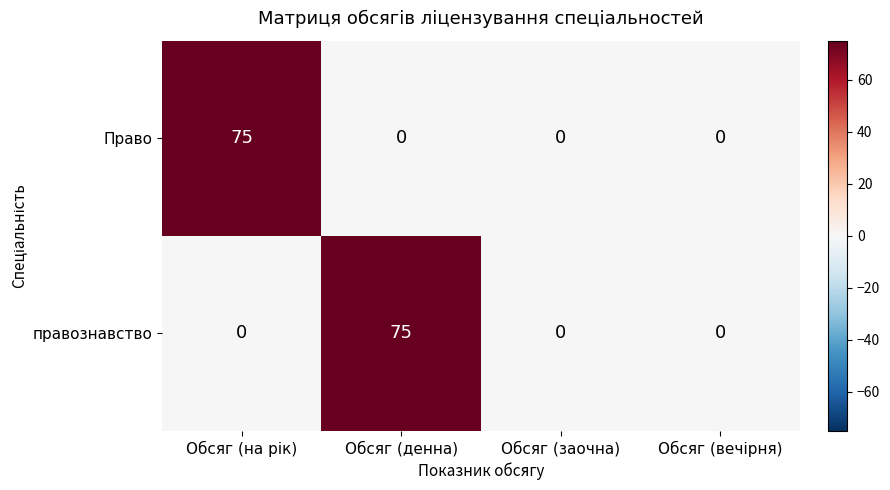

Reading right to left, transcribe all the data shown in this chart.

Право: 0	0	0	75
правознавство: 0	0	75	0